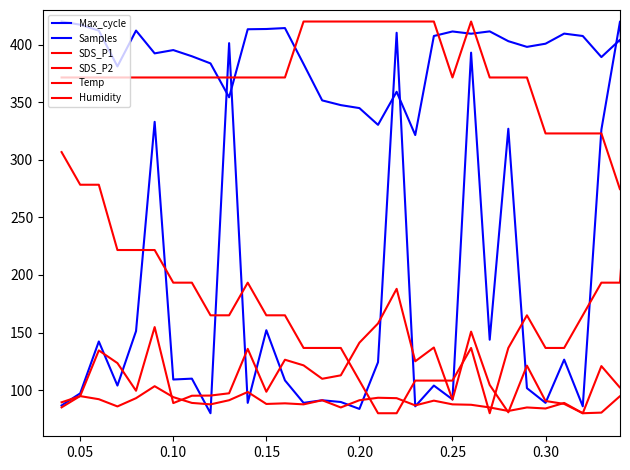

How many lines are shown in the chart?

6